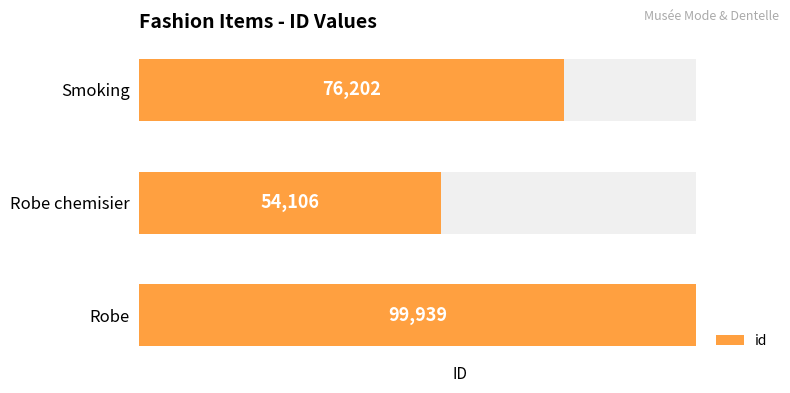

Reading left to right, what are all the values shown in this chart?

0=99939	1=54106	2=76202